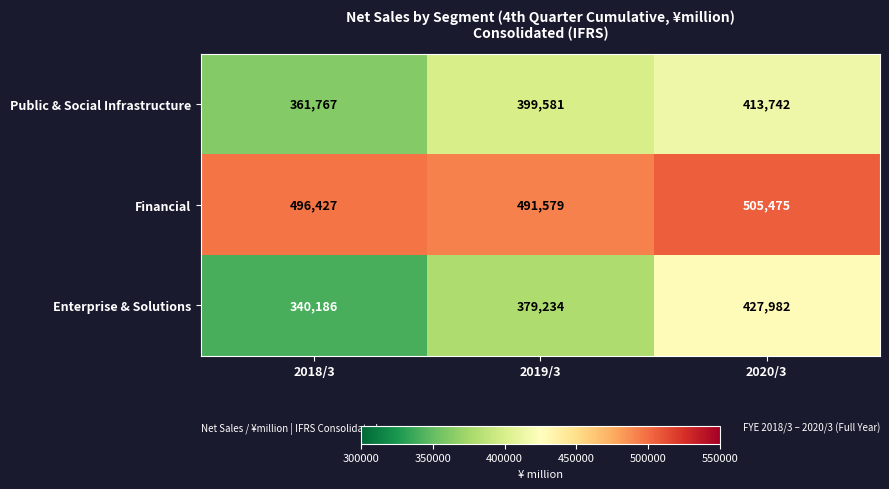

At which category is the sum across all series the highest?

2020/3